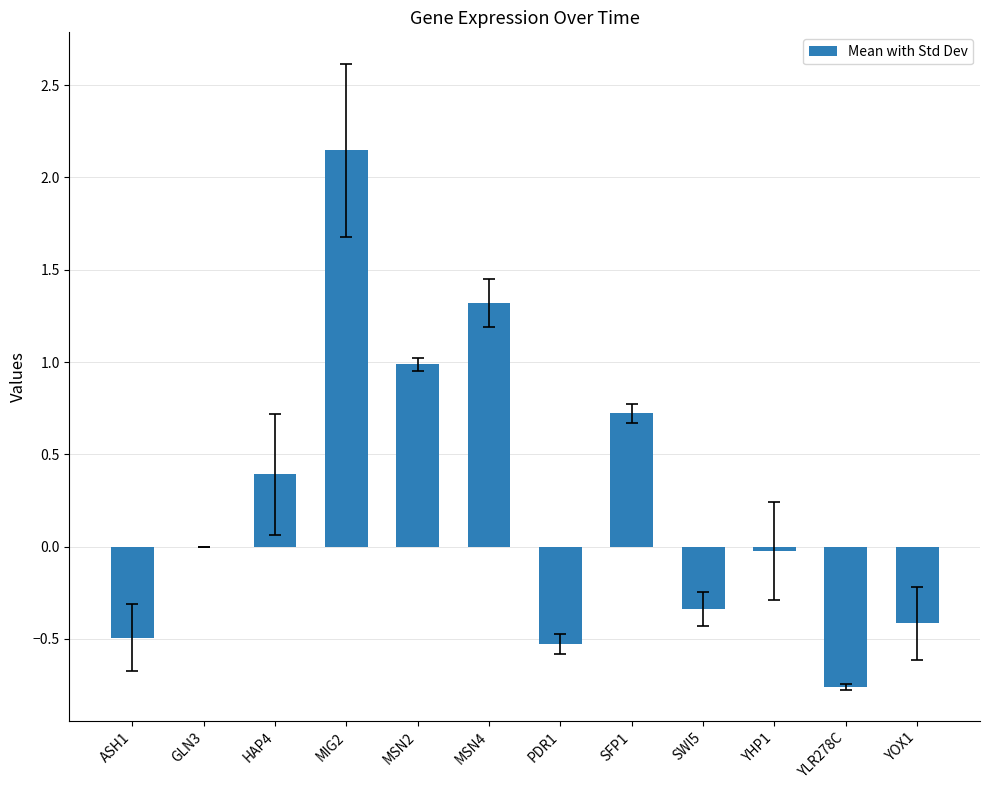

What is the change in value from MIG2 to YOX1?

-2.6